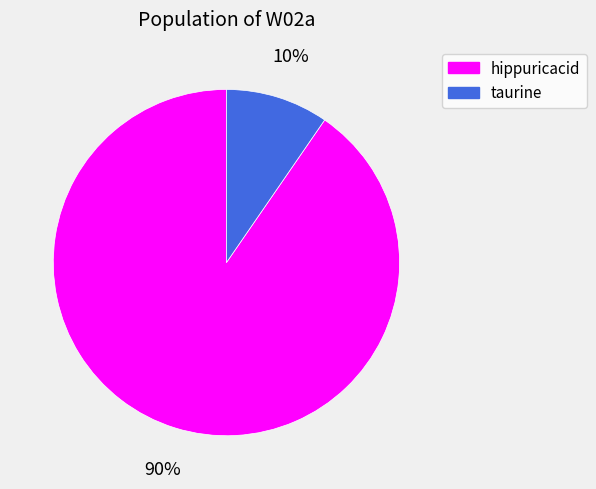

Count the number of slices in the pie.

2